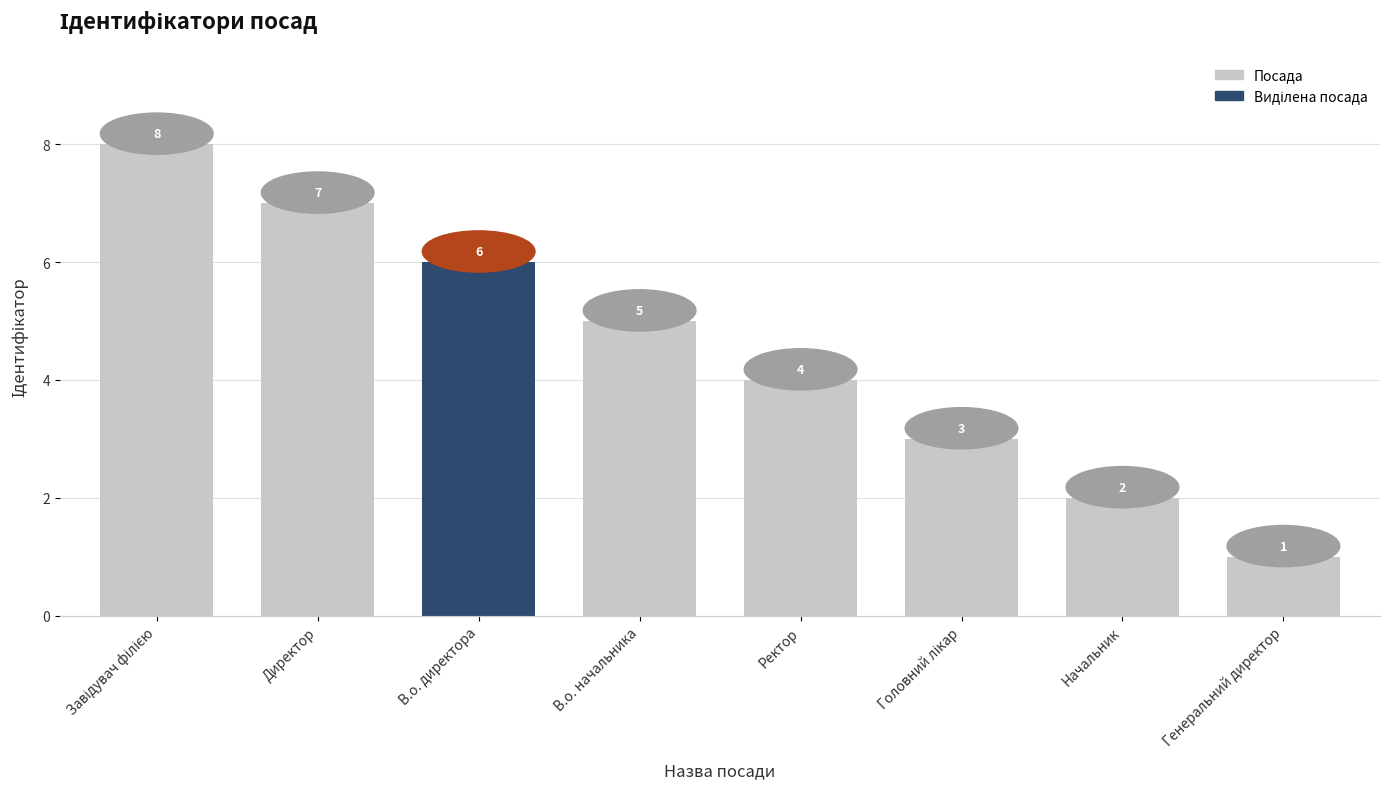

True or false: the data shows 6 at Ректор.

False